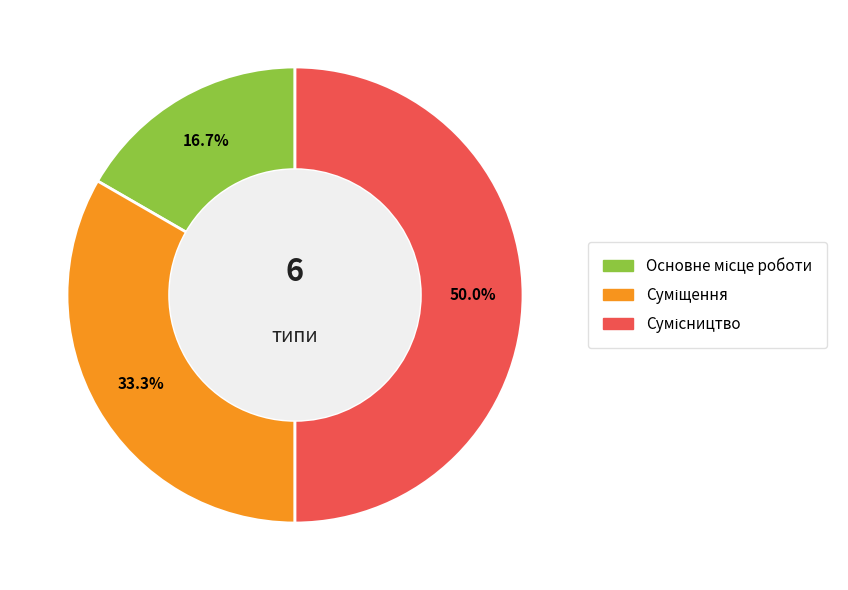

What is the total percentage of Основне місце роботи and Сумісництво?

66.7%